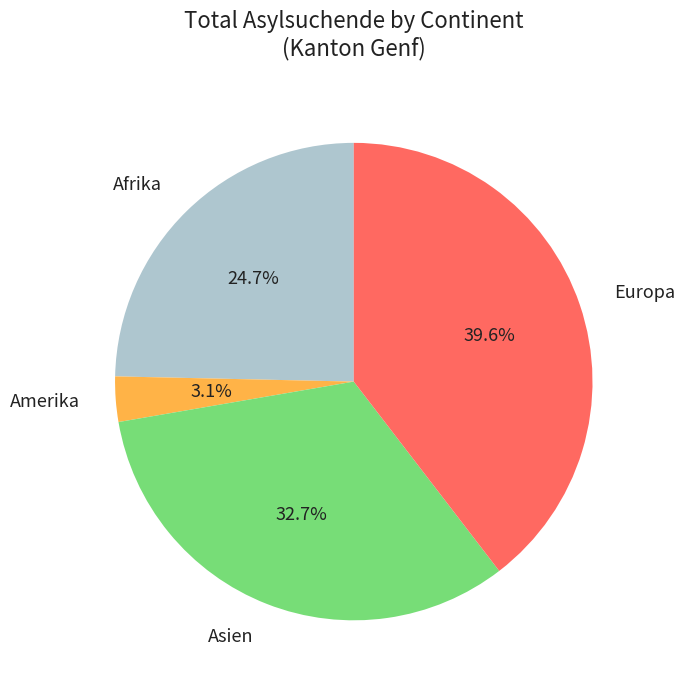

Count the number of slices in the pie.

4